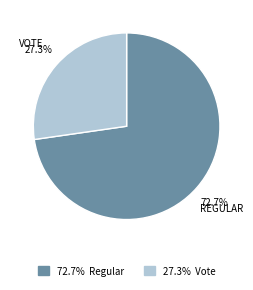

Does any single category account for the majority?

Yes